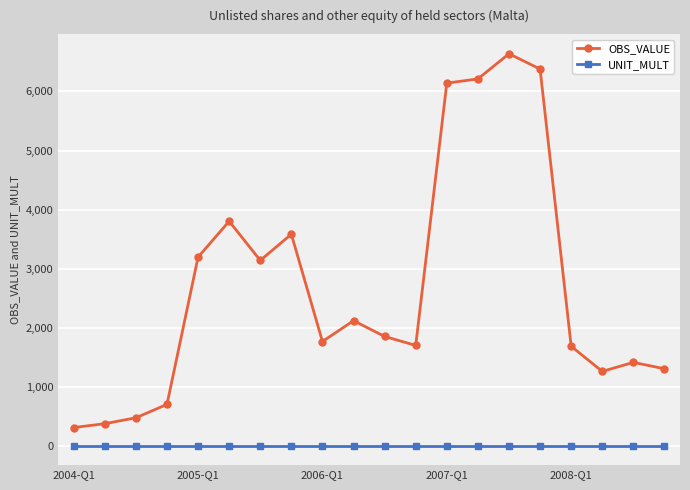

Does the chart display data point markers on the line(s)?

Yes